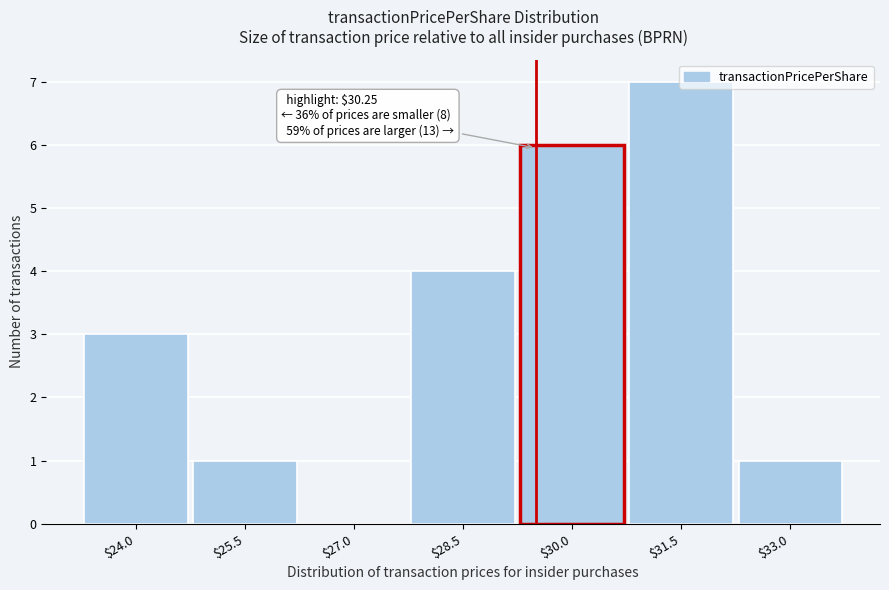

Is it true that the value at $31.5 is 7?

True